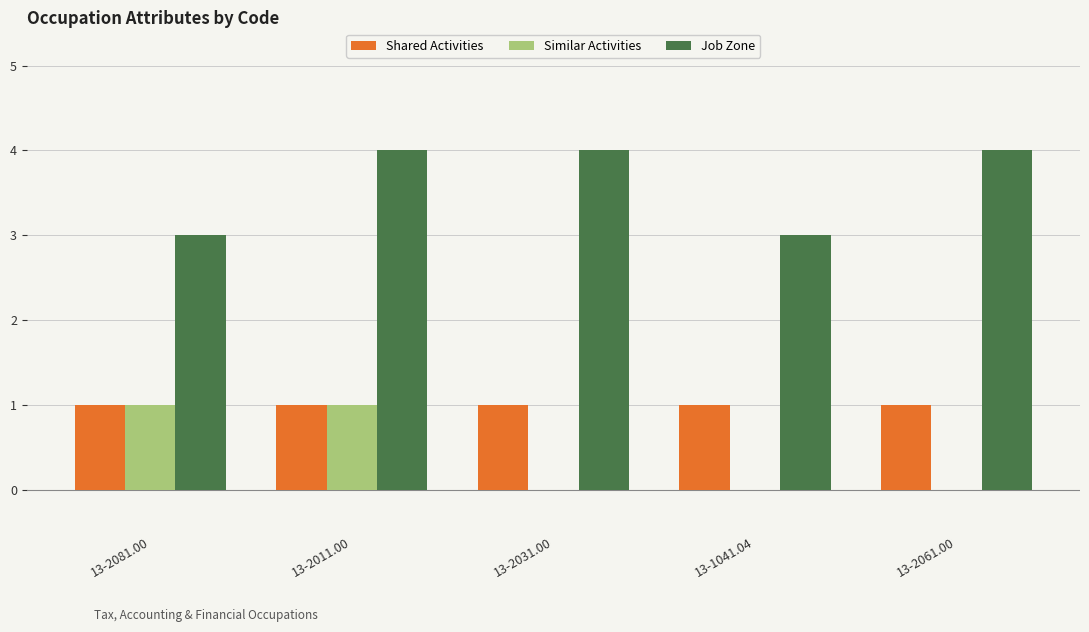

Does the chart contain stacked bars?

No